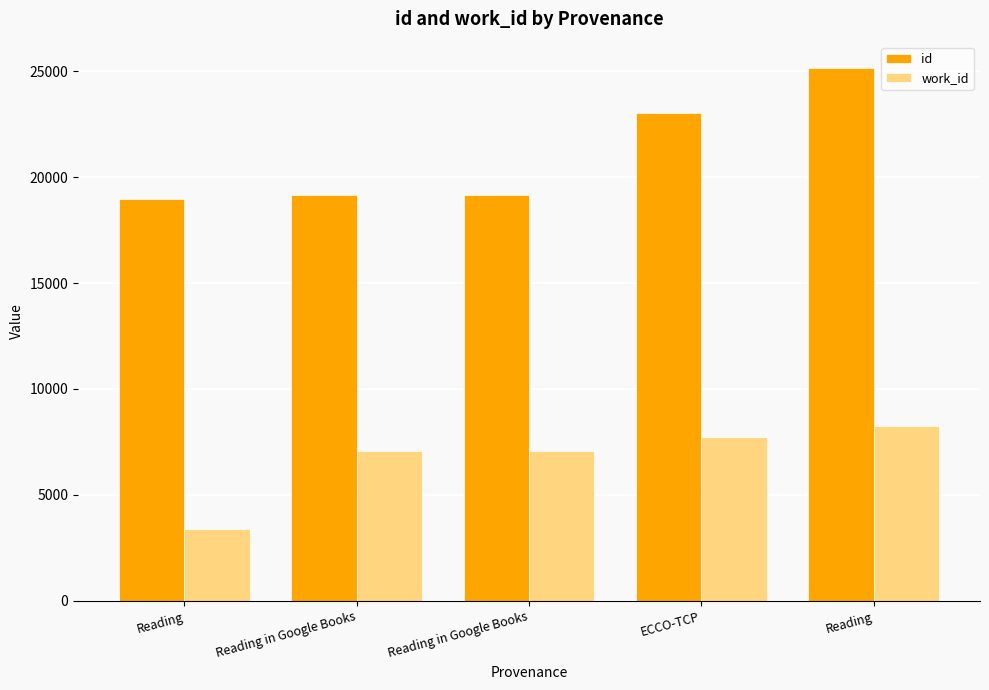

Where does the work_id series first go above 7094?

ECCO-TCP